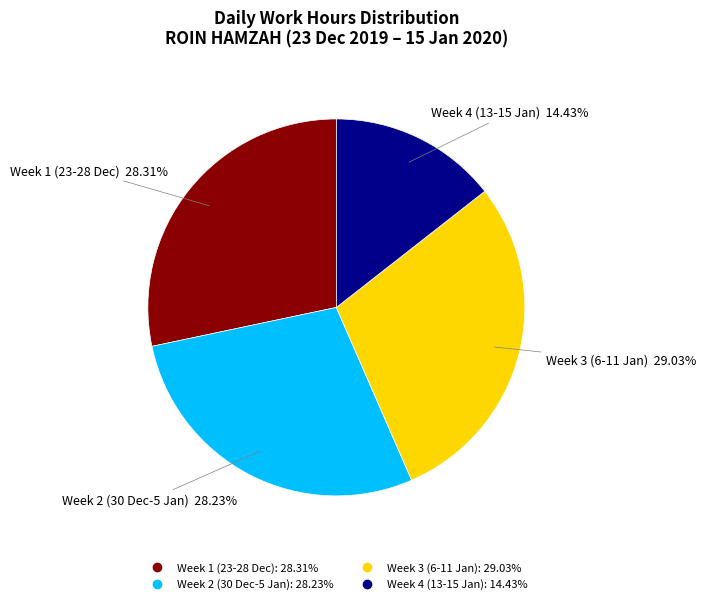

Is there any slice that represents more than half of the pie?

No